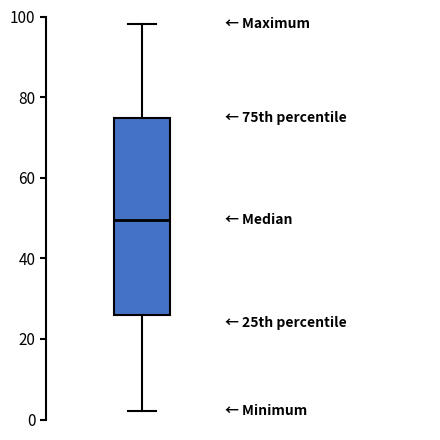

Read this box plot against the y-axis: the position of the median line, the range covered by the box, and the ends of both whiskers. The values are not printed on the chart, so give them approximately, as read against the axis.

median 50, box 26 to 74, whiskers 2 to 98